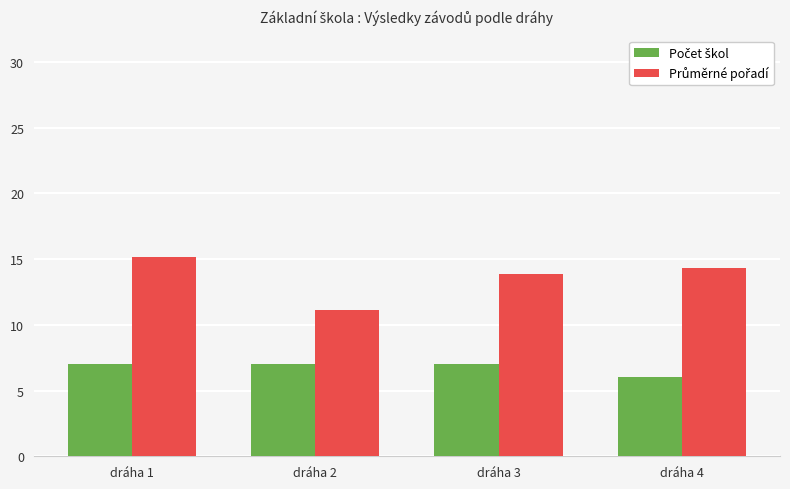

What is the minimum value shown in the chart?

6.0